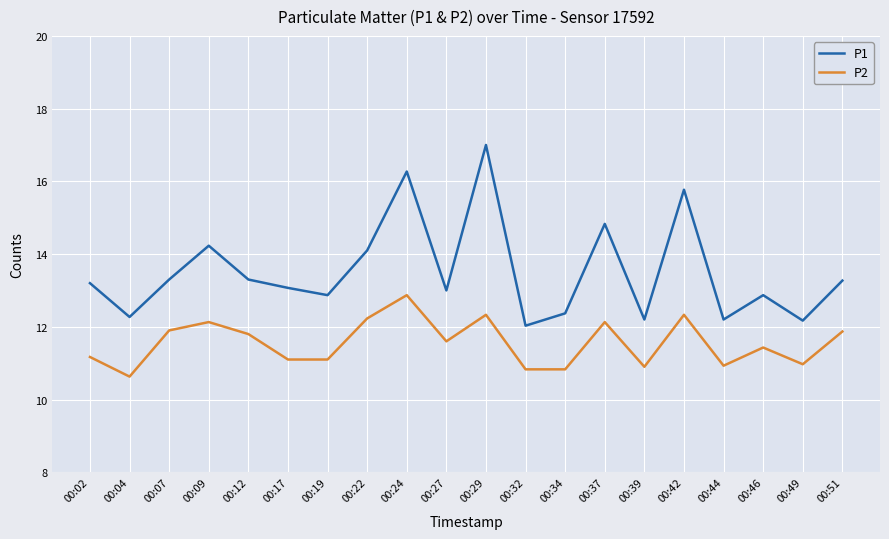

List the series in order of their overall mean, lowest first.

P2, P1